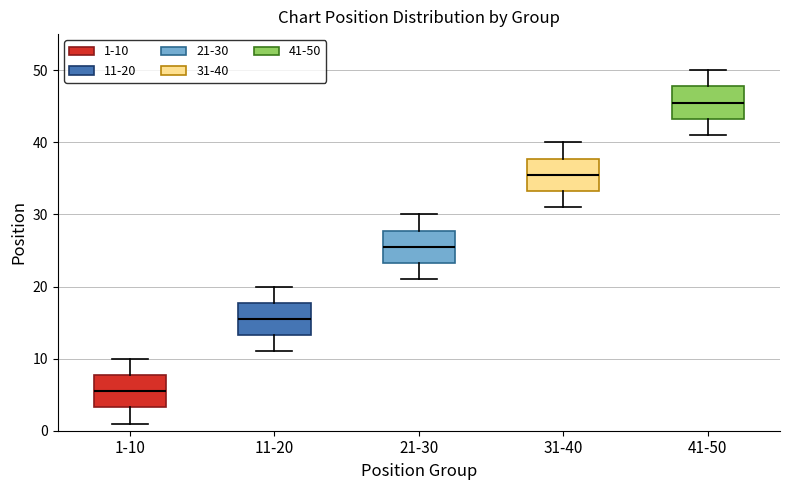

Where is the upper edge of the box for 11-20 on the y-axis? The values are not printed on the chart, so give them approximately, as read against the axis.

18